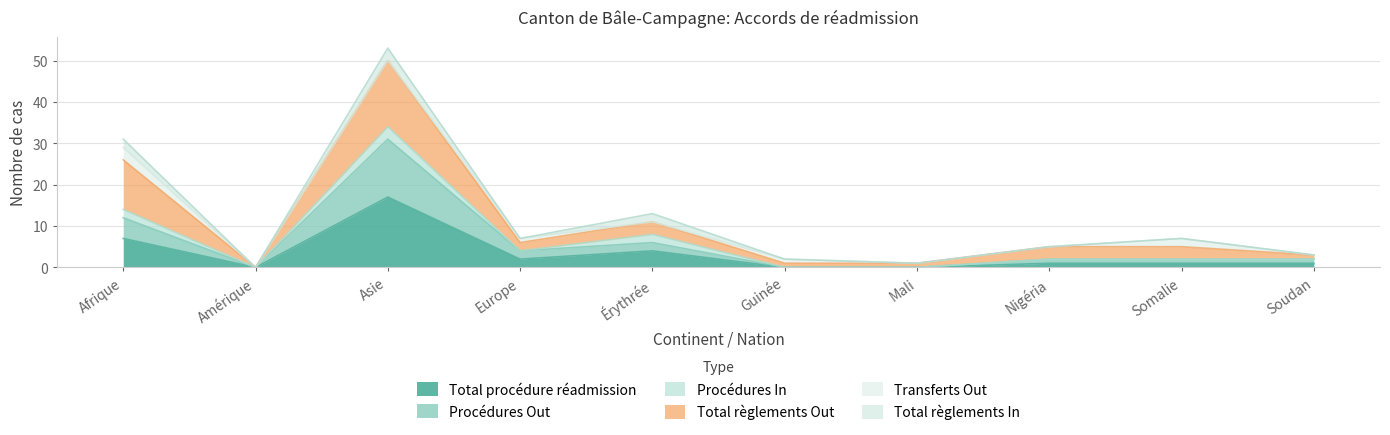

What is the label of the 9th point from the left?

Somalie